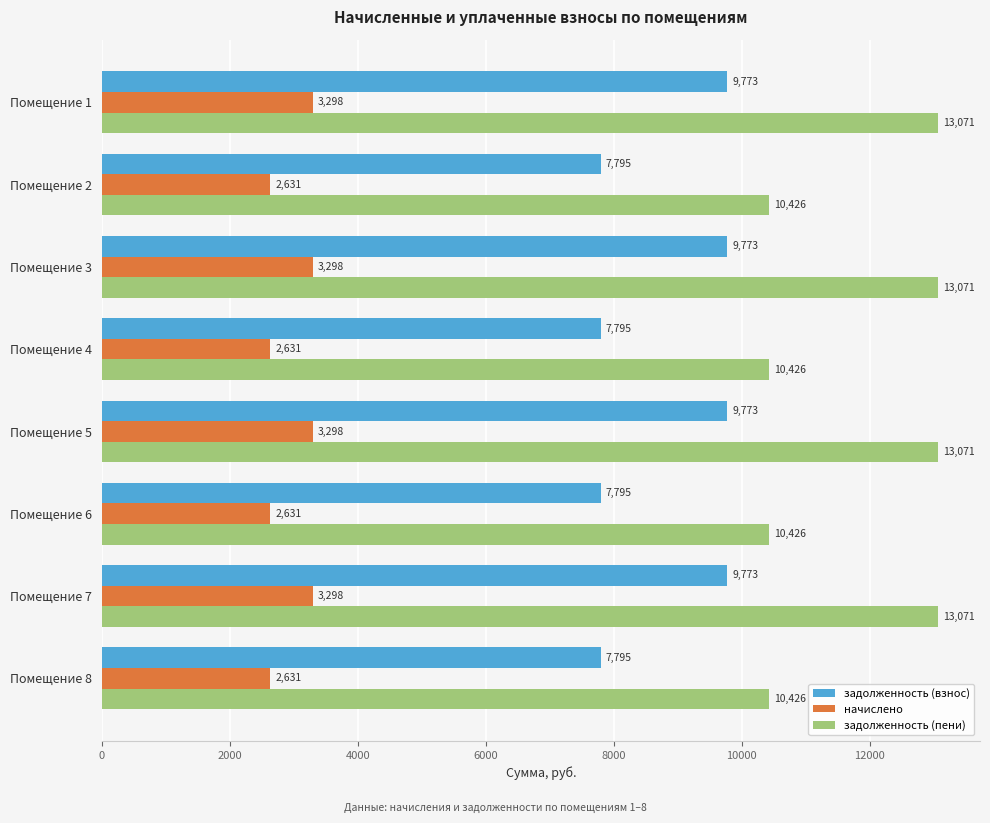

What is the difference between the maximum and minimum values in the задолженность (взнос) series?

1977.6